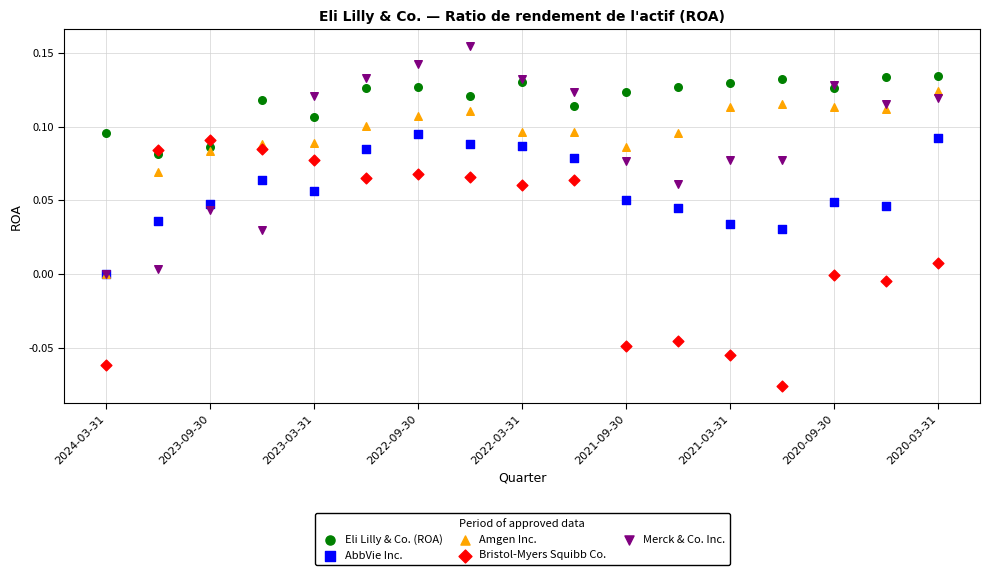

Which series reaches the maximum Y coordinate?

Merck & Co. Inc.